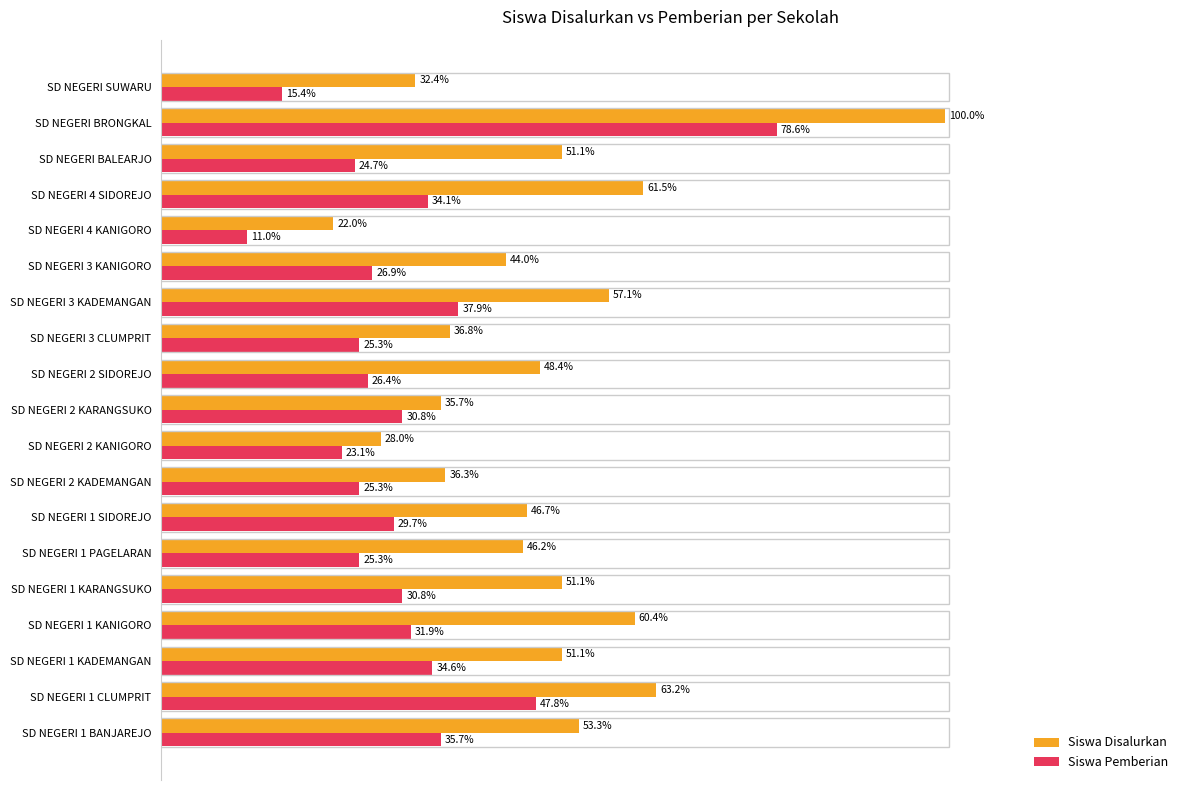

Which series has the widest spread of values?

Siswa Disalurkan